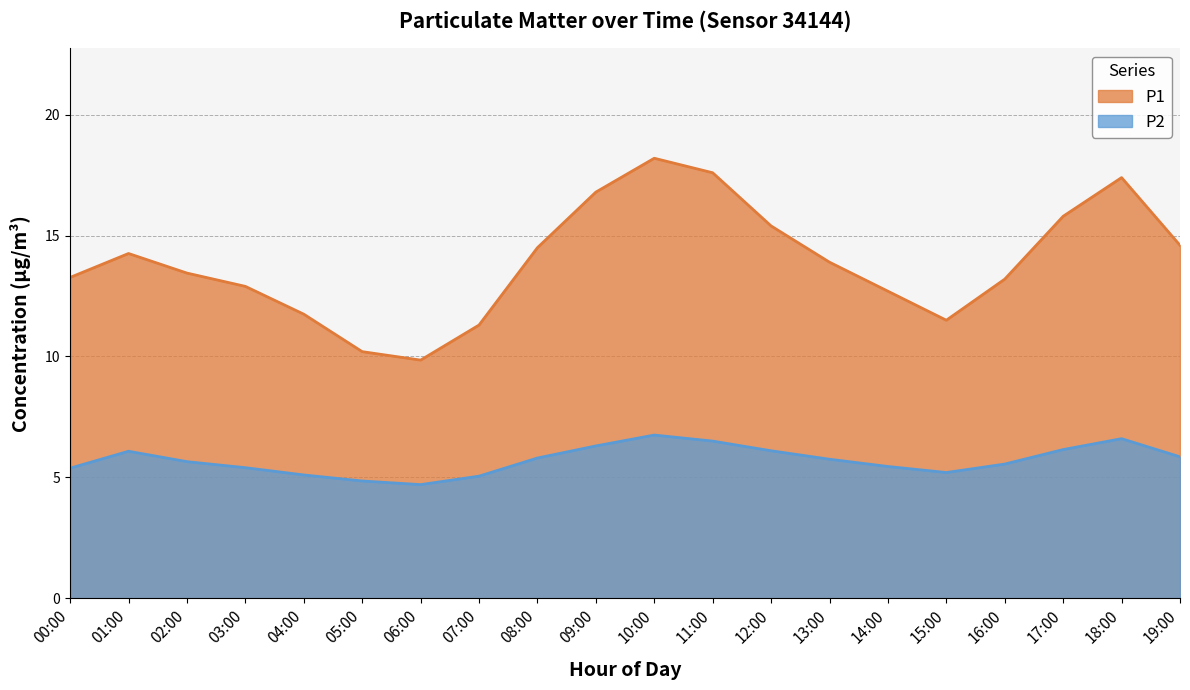

At which label does P1 first exceed 13?

00:00